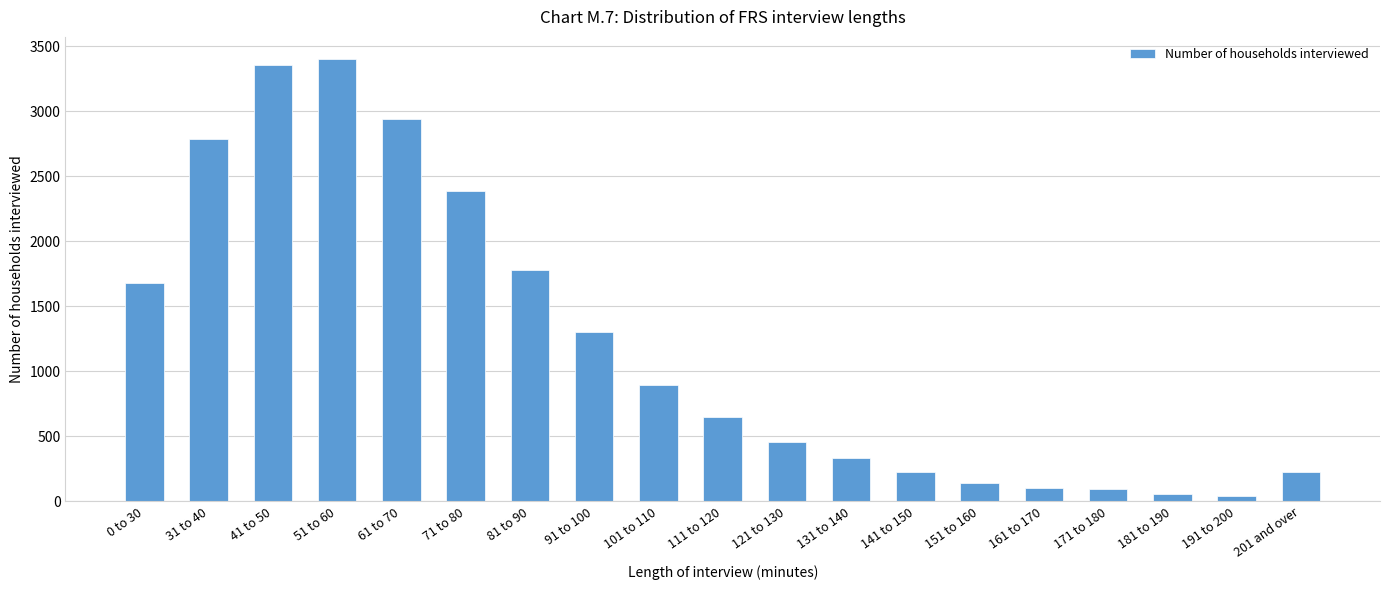

What is the sum of all values?

22867